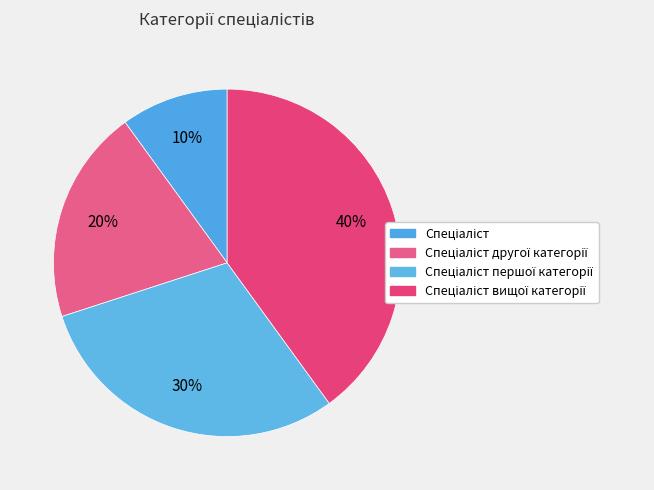

Count the number of slices in the pie.

4